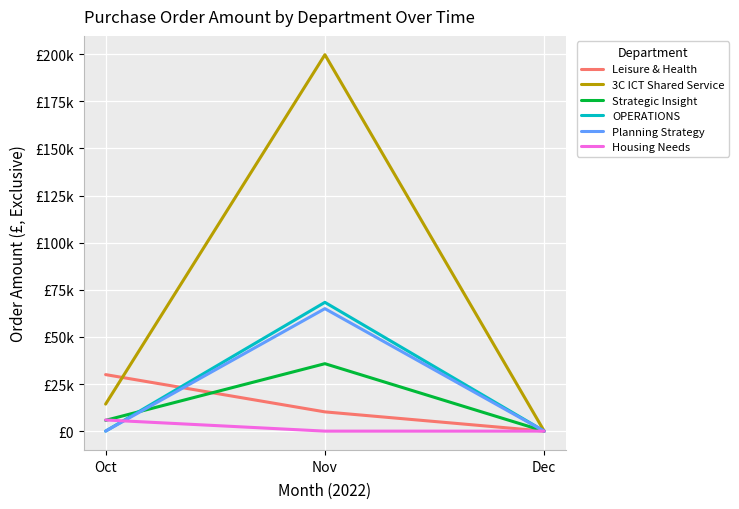

Is it true that Strategic Insight equals 2695.3 at Oct?

False